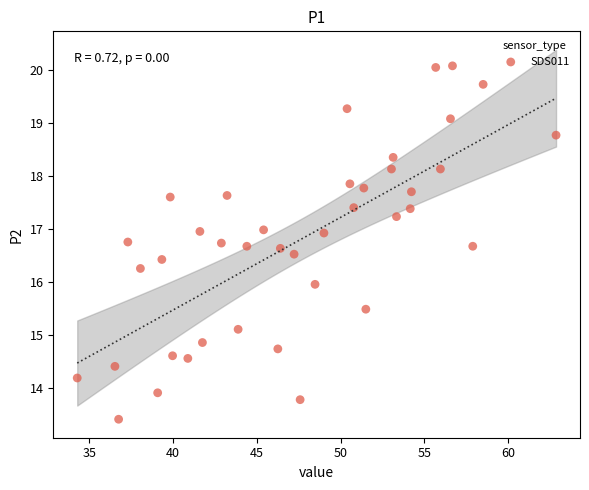

What is the range of Y values (max minus min)?

6.7